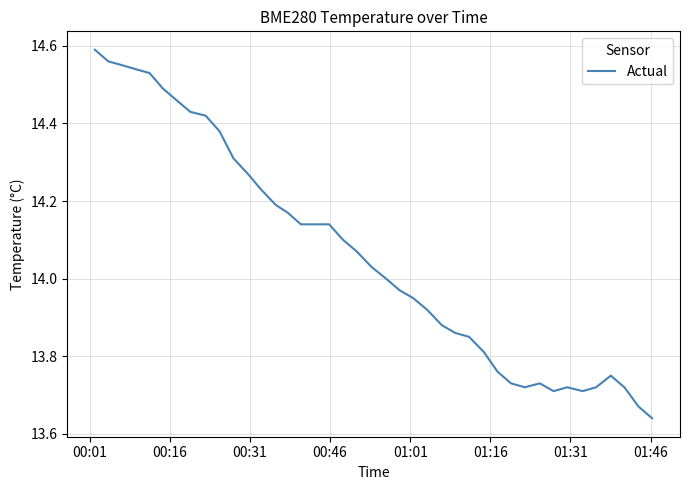

Where does the data first go above 14?

00:01